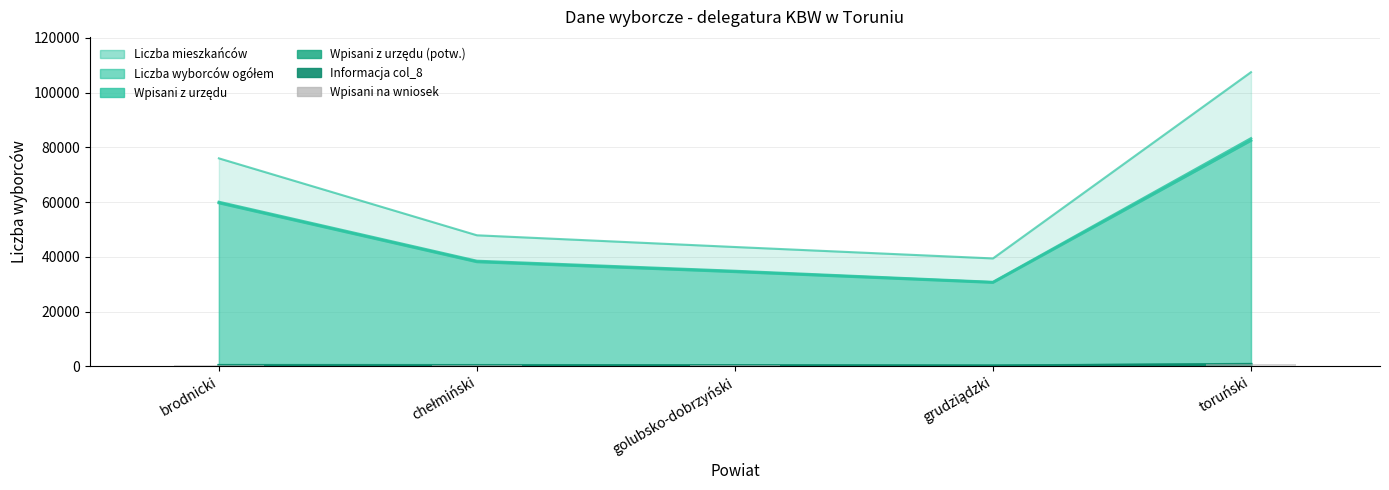

At which label is the value closest to 476?

brodnicki